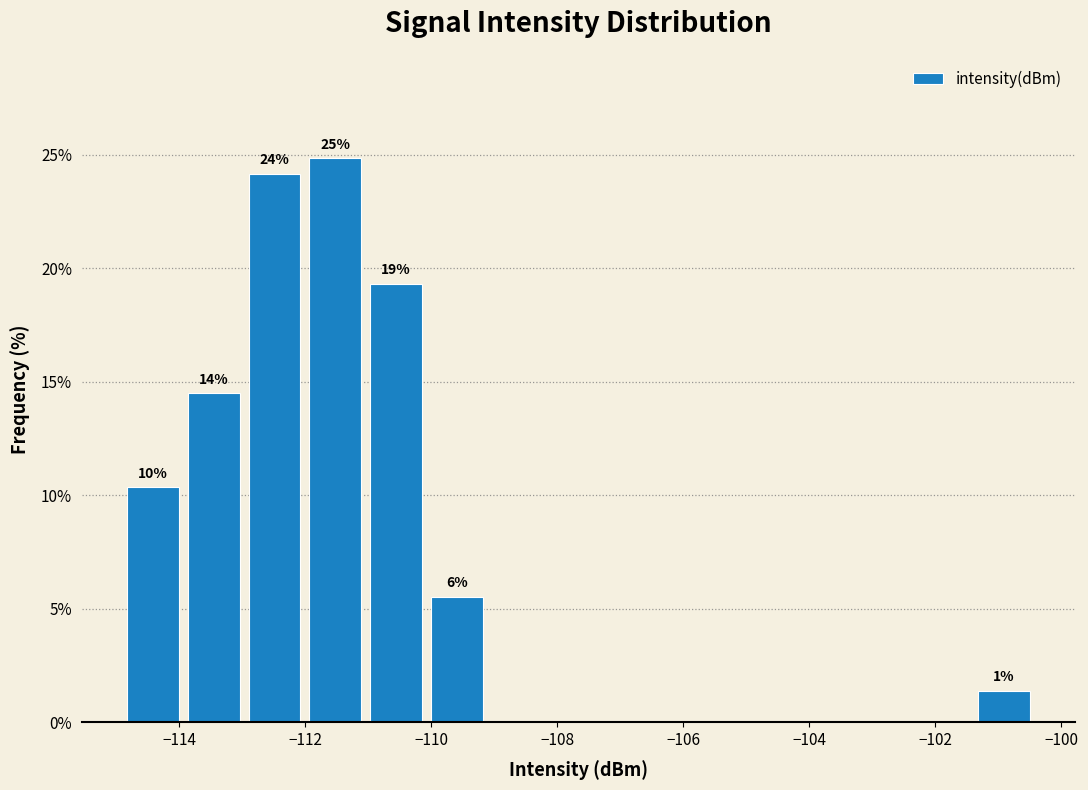

Over which range of the x-axis is the bar tallest?

-112.0 to -111.0